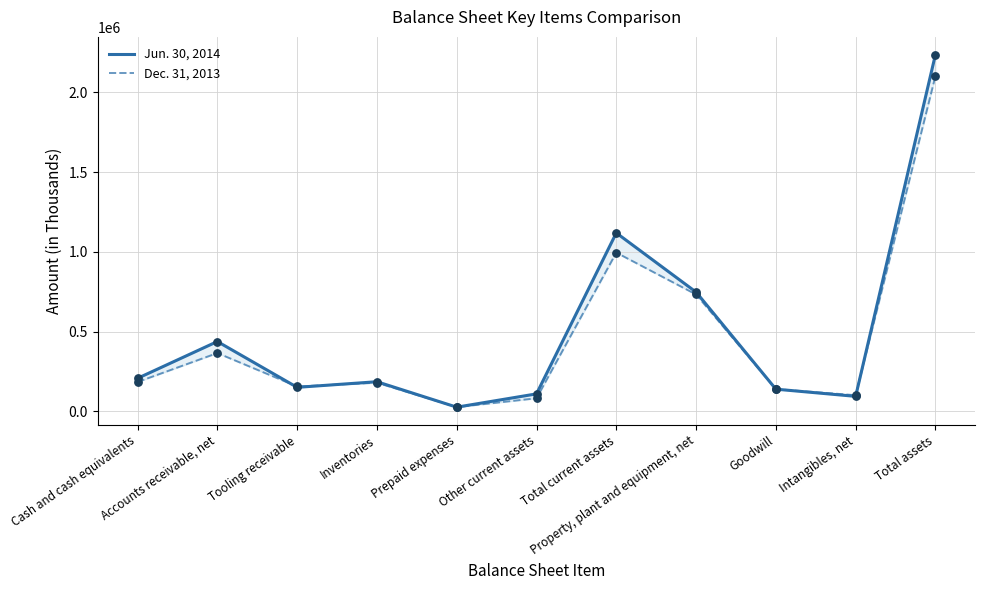

Which series reaches the minimum Y coordinate?

Jun. 30, 2014